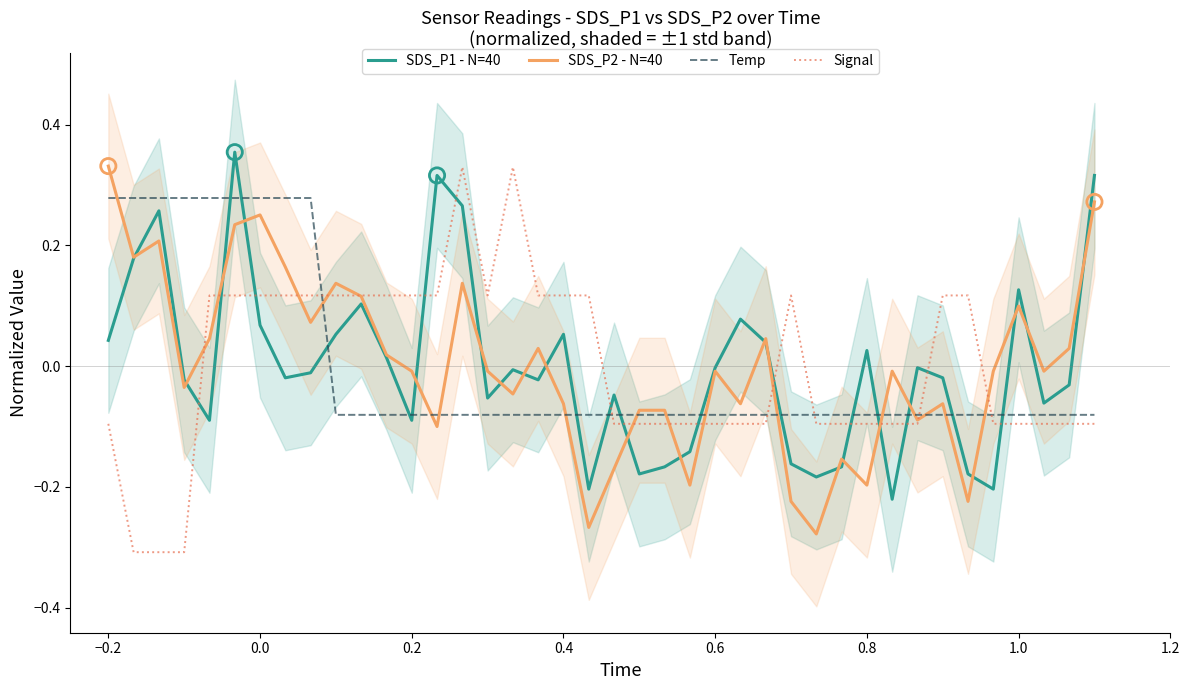

What are all the series names shown in the legend?

SDS_P1 - N=40, SDS_P2 - N=40, Temp, Signal